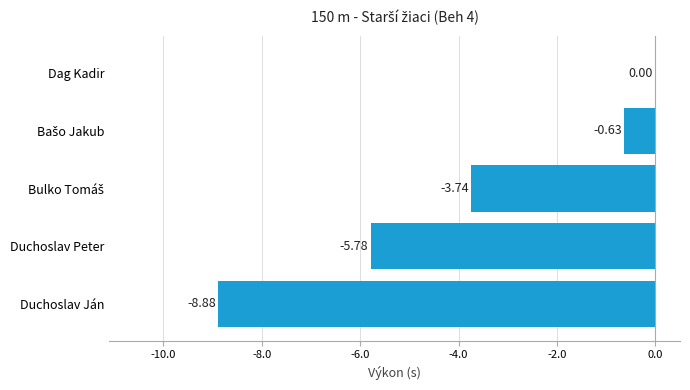

Which category has the highest value across all series?

Dag Kadir